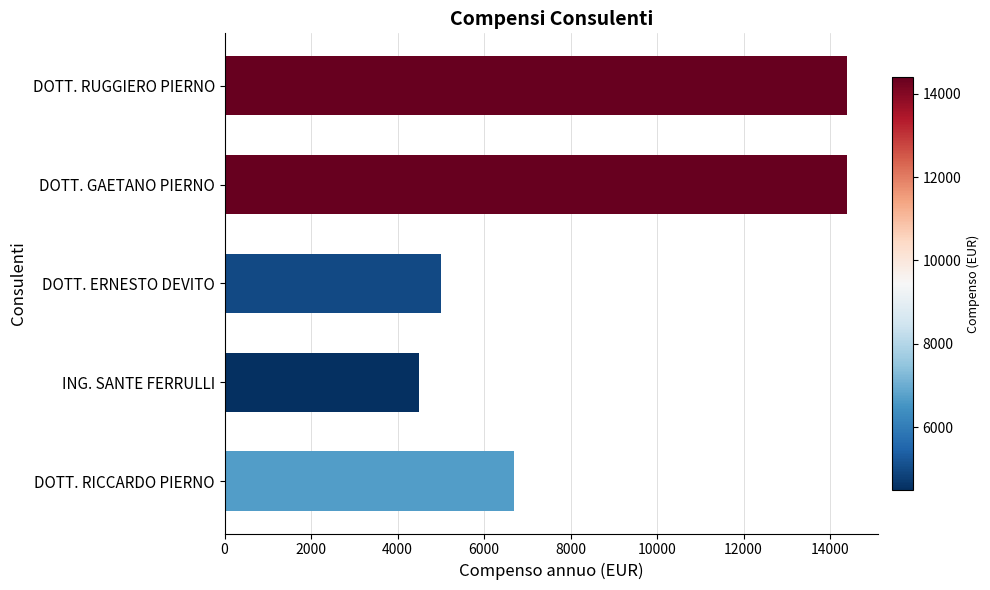

What is the difference between the second highest and second lowest values?

9400